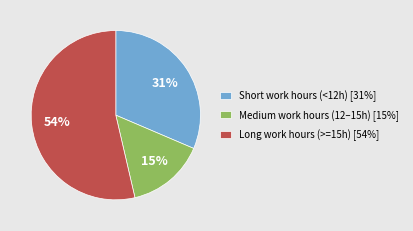

To the nearest percent, what is the difference between the largest and smallest slice percentages?

39%